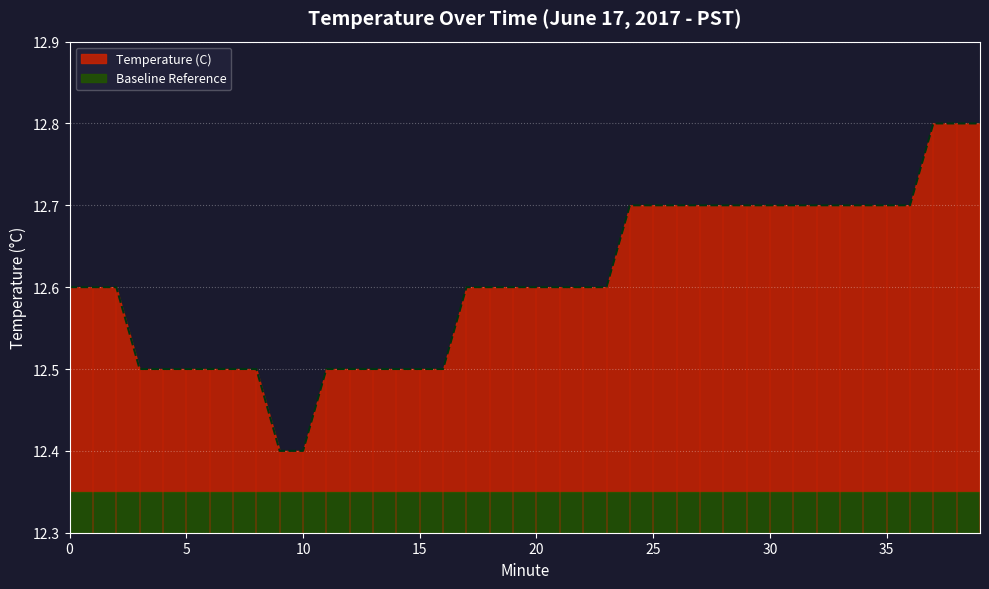

List the labels in order of value, largest first.

37, 38, 39, 24, 25, 26, 27, 28, 29, 30, 31, 32, 33, 34, 35, 36, 0, 1, 2, 17, 18, 19, 20, 21, 22, 23, 3, 4, 5, 6, 7, 8, 11, 12, 13, 14, 15, 16, 9, 10